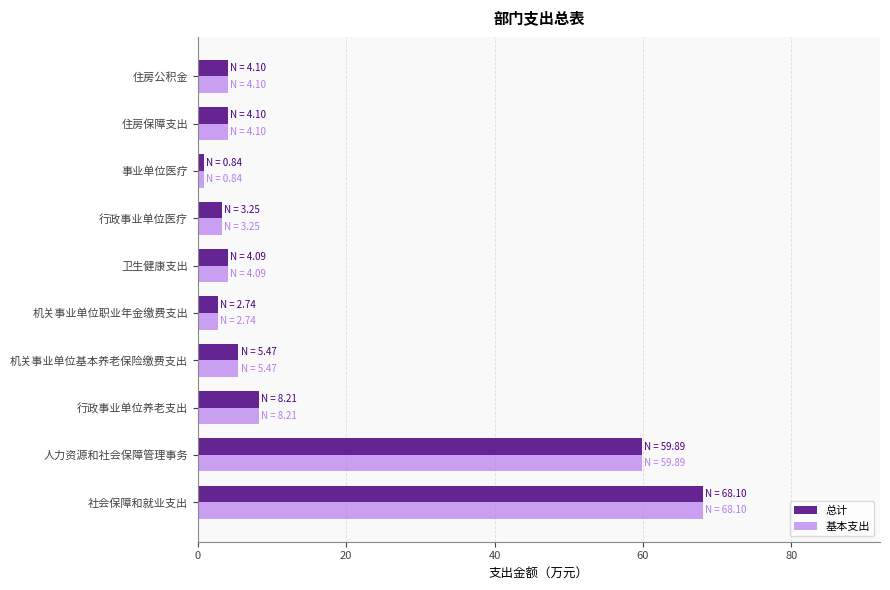

Read the 总计 value at 人力资源和社会保障管理事务.

59.9